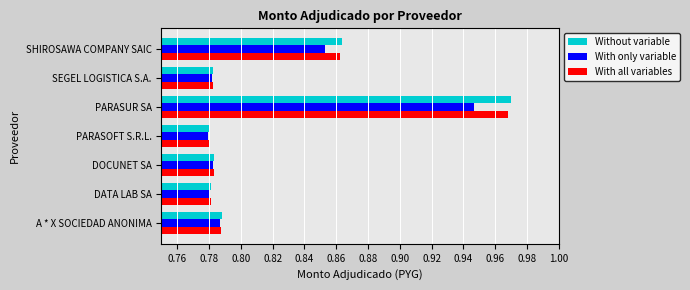

At which category is the sum across all series the highest?

PARASUR SA